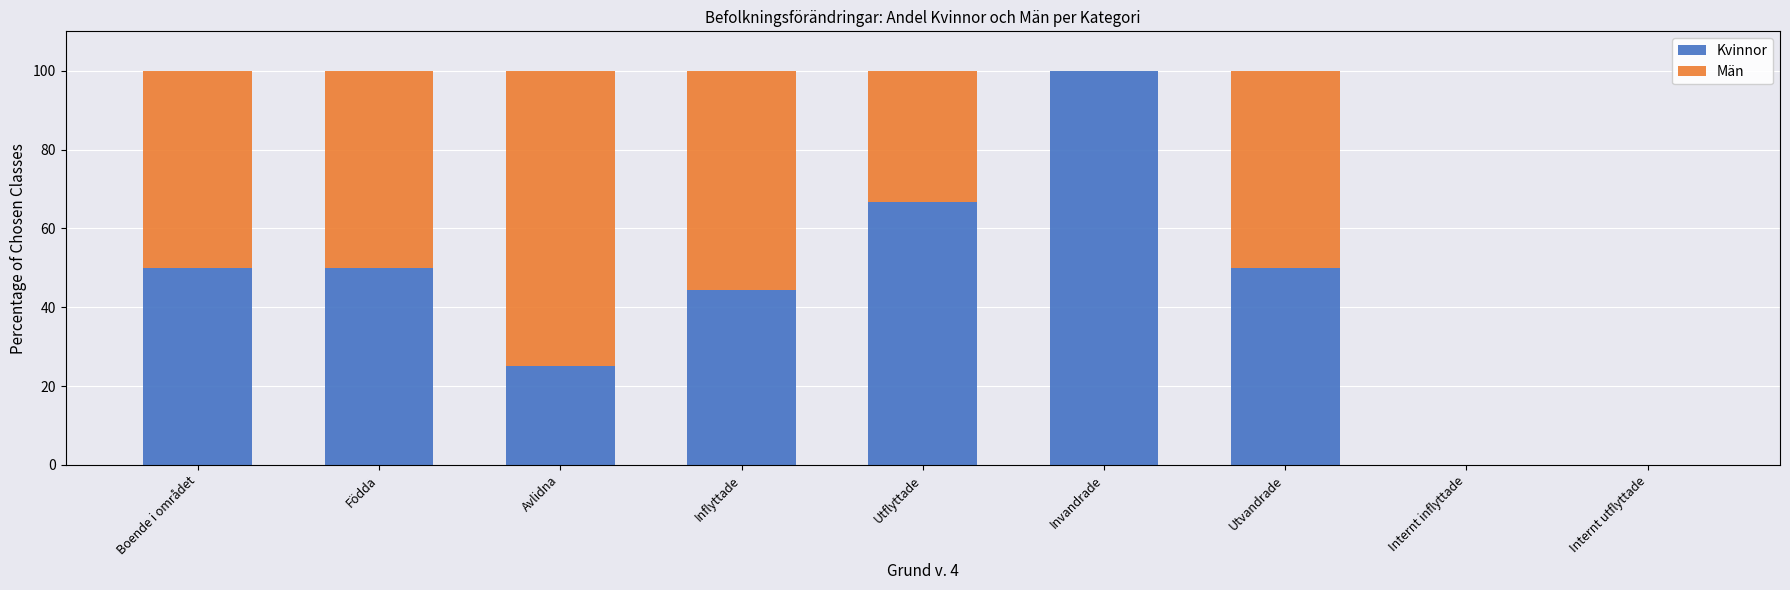

What is the maximum value for Kvinnor?

100.0